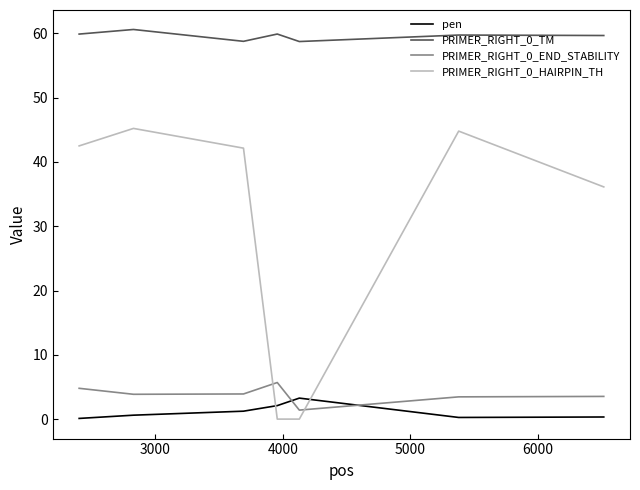

Which series has the largest total across all categories?

PRIMER_RIGHT_0_TM